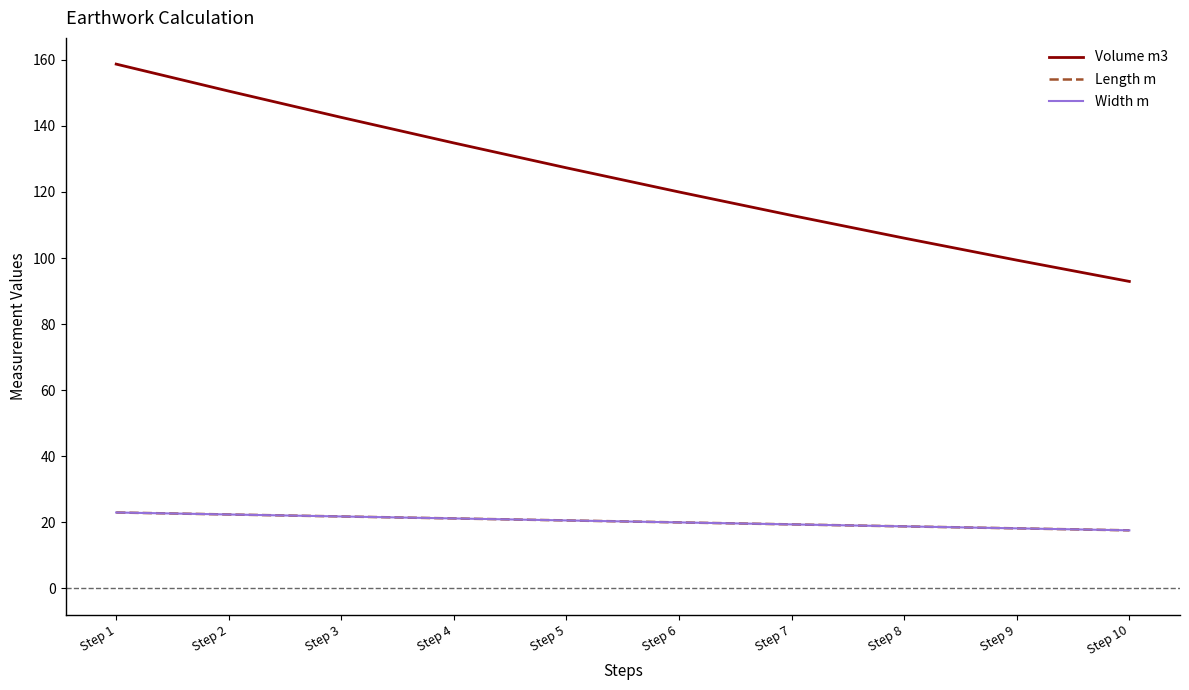

Is this an area chart (filled region under the line)?

No